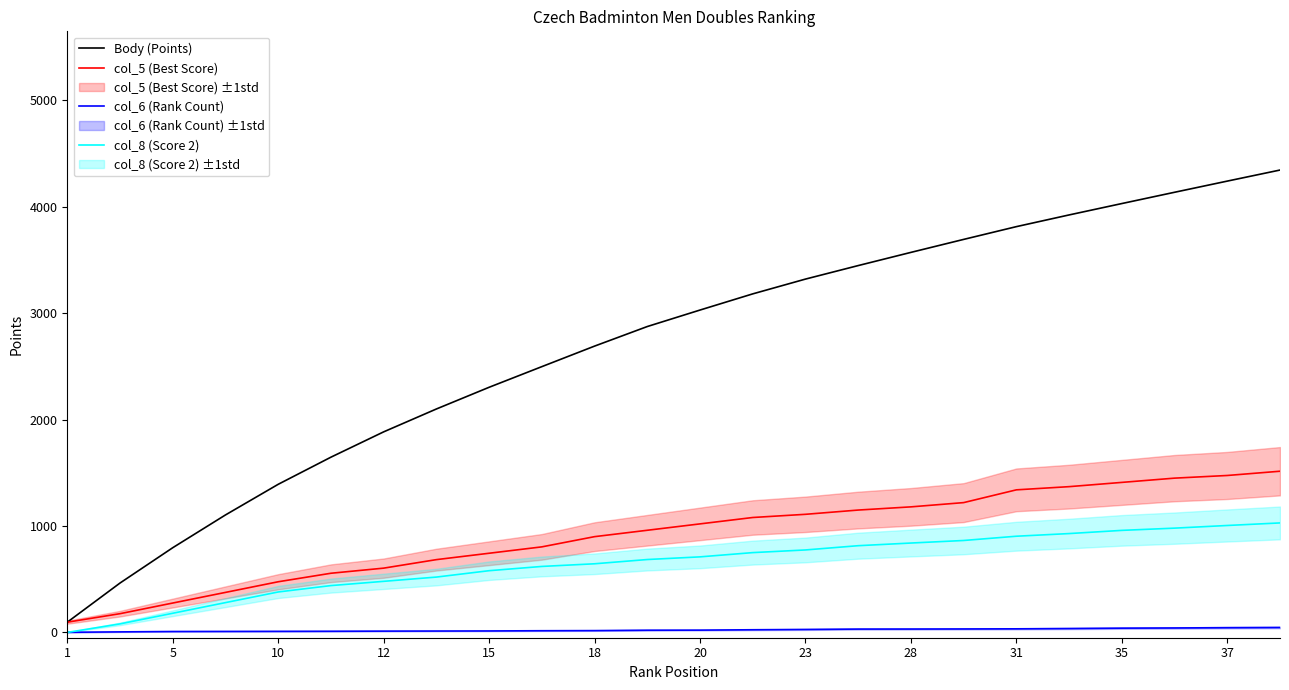

The value of Body (Points) at 20 is 4278.9. True or false?

False